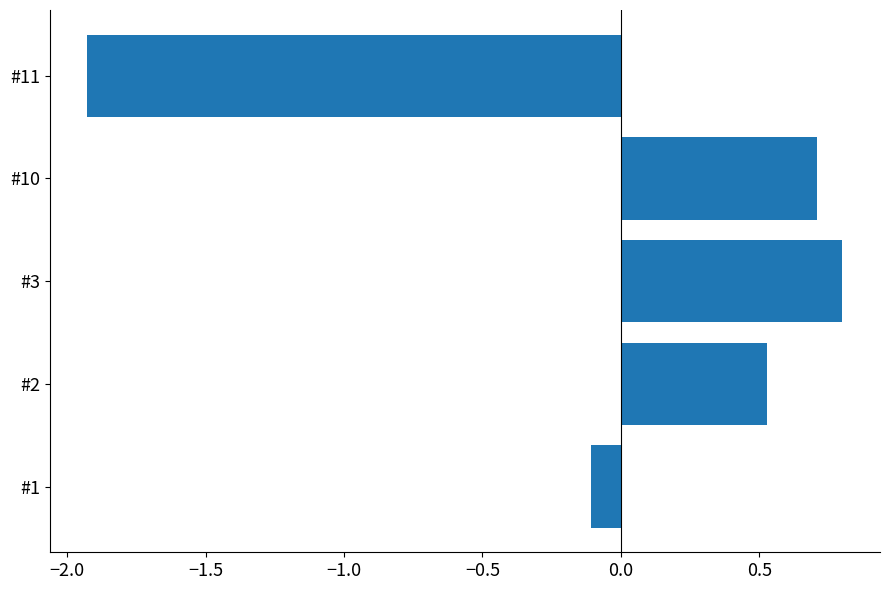

Are the bars horizontal?

Yes